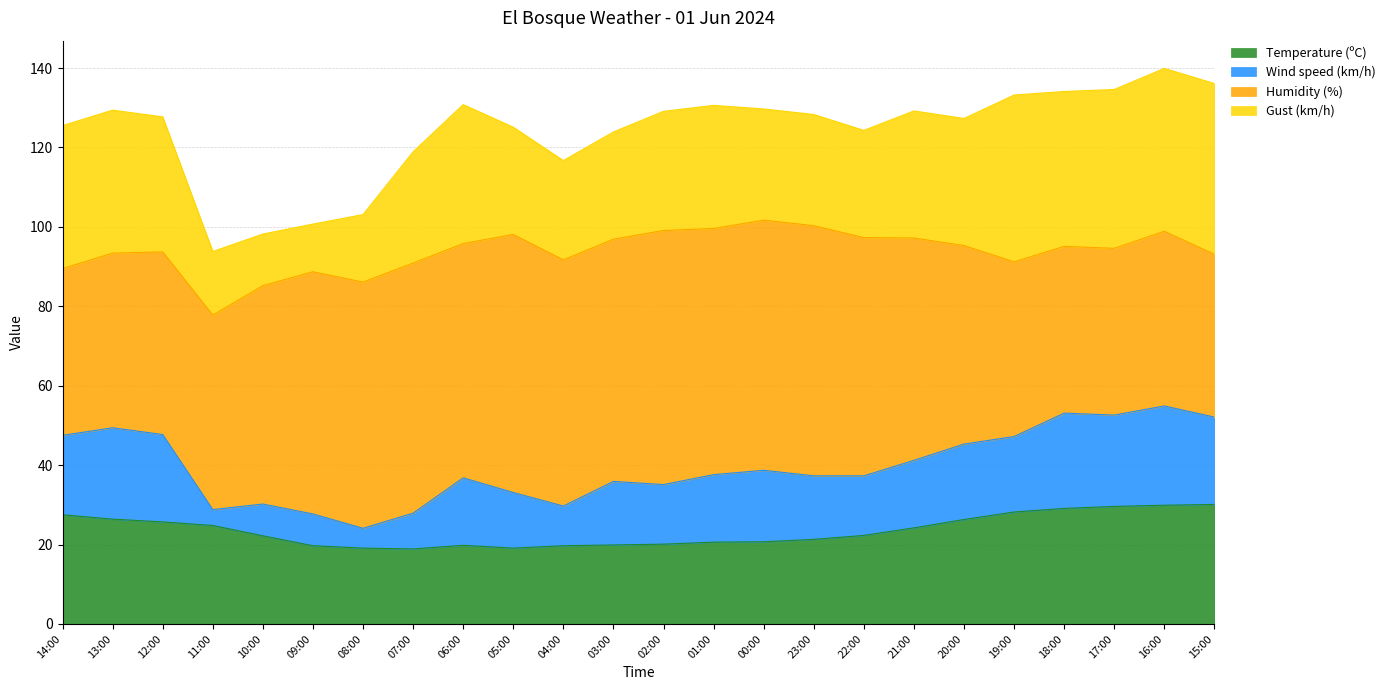

What is the value of the Gust (km/h) point at the 5th from the left?

13.0